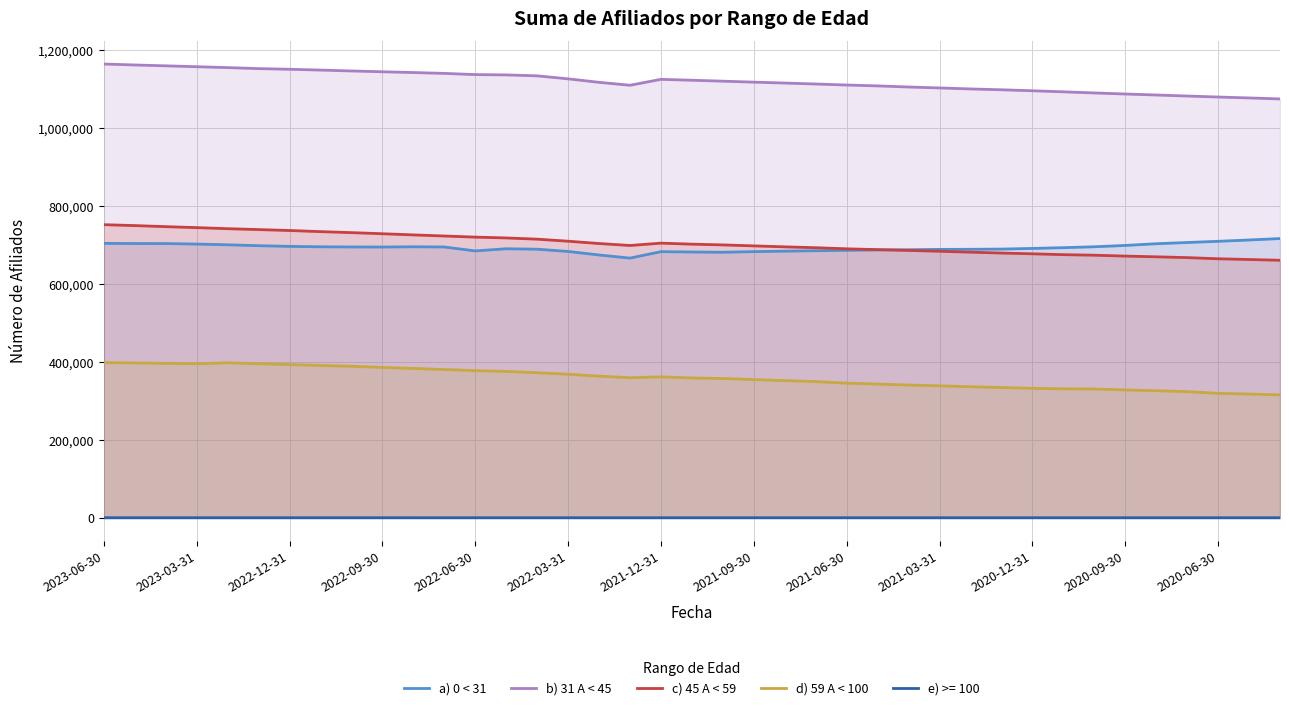

What position from the left is 35?

36